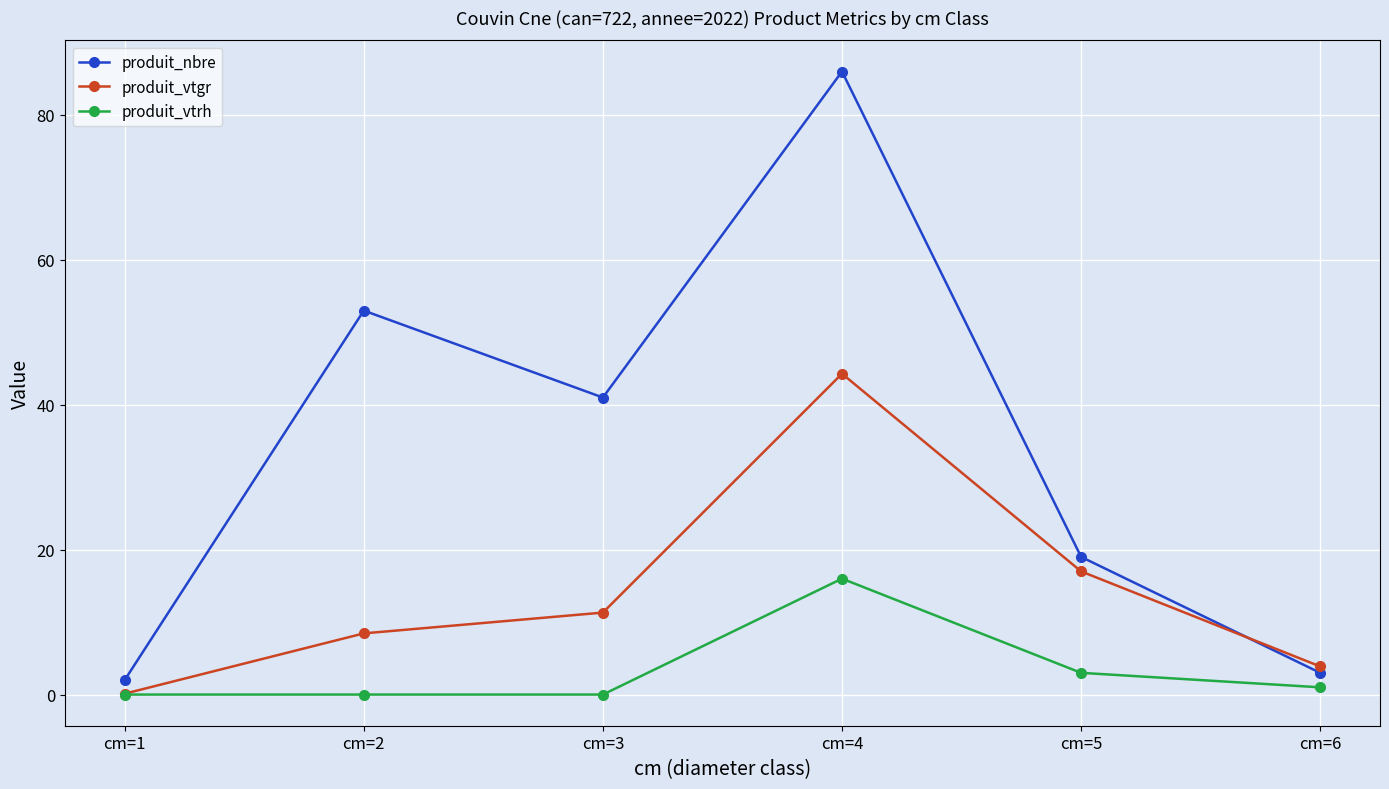

What is the average value of the produit_vtrh series?

3.3